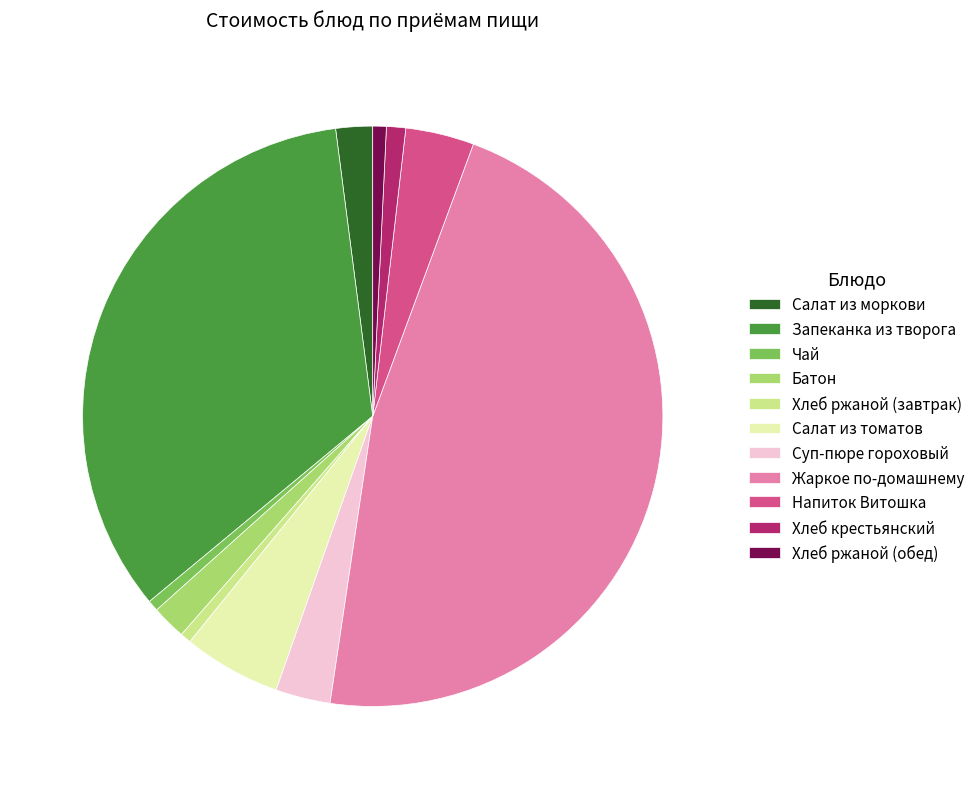

What is the ratio of the value at Хлеб ржаной (завтрак) to the value at Хлеб ржаной (обед)?

0.8